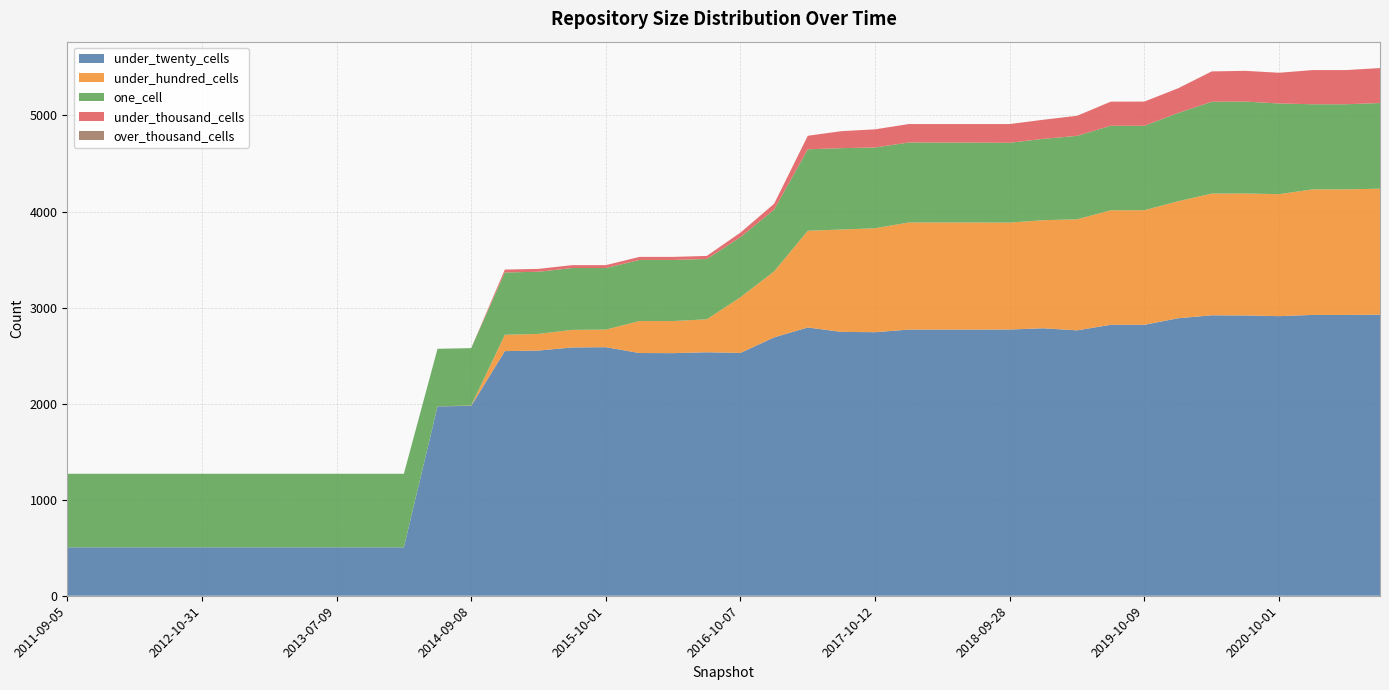

Reading left to right, extract all data points from this chart.

one_cell: 2011-09-05=766	2012-01-18=766	2012-03-26=766	2012-07-13=766	2012-10-31=766	2012-12-11=766	2013-02-20=766	2013-05-21=766	2013-07-09=766	2013-09-10=766	2013-12-20=766	2014-03-28=598	2014-09-08=598	2015-01-19=649	2015-04-09=647	2015-07-03=644	2015-10-01=641	2016-01-04=636	2016-04-05=636	2016-07-04=628	2016-10-07=626	2016-12-27=643	2017-04-12=848	2017-07-24=847	2017-10-12=841	2017-12-22=833	2018-04-09=832	2018-07-11=832	2018-09-28=831	2019-01-01=847	2019-04-06=869	2019-07-01=880	2019-10-09=879	2020-01-01=919	2020-04-01=956	2020-07-01=957	2020-10-01=944	2021-01-01=886	2021-04-01=886	2021-07-01=892
under_twenty_cells: 2011-09-05=504	2012-01-18=504	2012-03-26=504	2012-07-13=504	2012-10-31=504	2012-12-11=504	2013-02-20=504	2013-05-21=504	2013-07-09=504	2013-09-10=504	2013-12-20=504	2014-03-28=1972	2014-09-08=1977	2015-01-19=2547	2015-04-09=2553	2015-07-03=2585	2015-10-01=2588	2016-01-04=2527	2016-04-05=2526	2016-07-04=2535	2016-10-07=2528	2016-12-27=2690	2017-04-12=2793	2017-07-24=2747	2017-10-12=2744	2017-12-22=2771	2018-04-09=2771	2018-07-11=2771	2018-09-28=2772	2019-01-01=2785	2019-04-06=2763	2019-07-01=2821	2019-10-09=2821	2020-01-01=2889	2020-04-01=2920	2020-07-01=2918	2020-10-01=2911	2021-01-01=2924	2021-04-01=2924	2021-07-01=2926
under_hundred_cells: 2011-09-05=0	2012-01-18=0	2012-03-26=0	2012-07-13=0	2012-10-31=0	2012-12-11=0	2013-02-20=0	2013-05-21=0	2013-07-09=0	2013-09-10=0	2013-12-20=0	2014-03-28=1	2014-09-08=3	2015-01-19=170	2015-04-09=173	2015-07-03=183	2015-10-01=183	2016-01-04=333	2016-04-05=334	2016-07-04=343	2016-10-07=580	2016-12-27=687	2017-04-12=1007	2017-07-24=1066	2017-10-12=1082	2017-12-22=1115	2018-04-09=1115	2018-07-11=1115	2018-09-28=1113	2019-01-01=1125	2019-04-06=1156	2019-07-01=1192	2019-10-09=1193	2020-01-01=1218	2020-04-01=1267	2020-07-01=1270	2020-10-01=1270	2021-01-01=1307	2021-04-01=1307	2021-07-01=1312
under_thousand_cells: 2011-09-05=0	2012-01-18=0	2012-03-26=0	2012-07-13=0	2012-10-31=0	2012-12-11=0	2013-02-20=0	2013-05-21=0	2013-07-09=0	2013-09-10=0	2013-12-20=0	2014-03-28=0	2014-09-08=0	2015-01-19=30	2015-04-09=30	2015-07-03=30	2015-10-01=30	2016-01-04=32	2016-04-05=32	2016-07-04=32	2016-10-07=47	2016-12-27=61	2017-04-12=141	2017-07-24=177	2017-10-12=189	2017-12-22=192	2018-04-09=193	2018-07-11=193	2018-09-28=195	2019-01-01=199	2019-04-06=209	2019-07-01=251	2019-10-09=252	2020-01-01=257	2020-04-01=316	2020-07-01=320	2020-10-01=320	2021-01-01=356	2021-04-01=356	2021-07-01=364
over_thousand_cells: 2011-09-05=0	2012-01-18=0	2012-03-26=0	2012-07-13=0	2012-10-31=0	2012-12-11=0	2013-02-20=0	2013-05-21=0	2013-07-09=0	2013-09-10=0	2013-12-20=0	2014-03-28=0	2014-09-08=0	2015-01-19=0	2015-04-09=0	2015-07-03=0	2015-10-01=0	2016-01-04=0	2016-04-05=0	2016-07-04=0	2016-10-07=0	2016-12-27=0	2017-04-12=0	2017-07-24=0	2017-10-12=0	2017-12-22=0	2018-04-09=0	2018-07-11=0	2018-09-28=0	2019-01-01=0	2019-04-06=0	2019-07-01=0	2019-10-09=0	2020-01-01=0	2020-04-01=0	2020-07-01=0	2020-10-01=0	2021-01-01=0	2021-04-01=0	2021-07-01=0